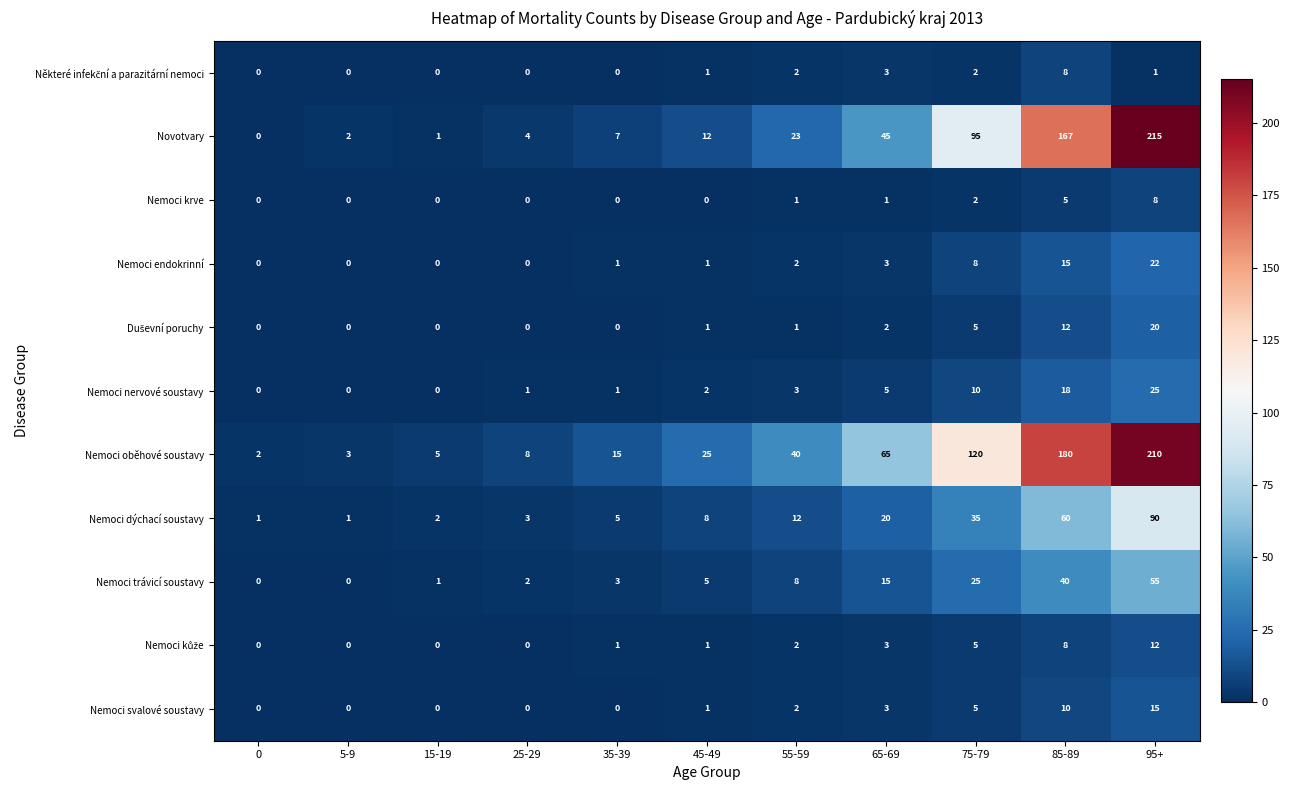

Which series has the largest total across all categories?

Nemoci oběhové soustavy